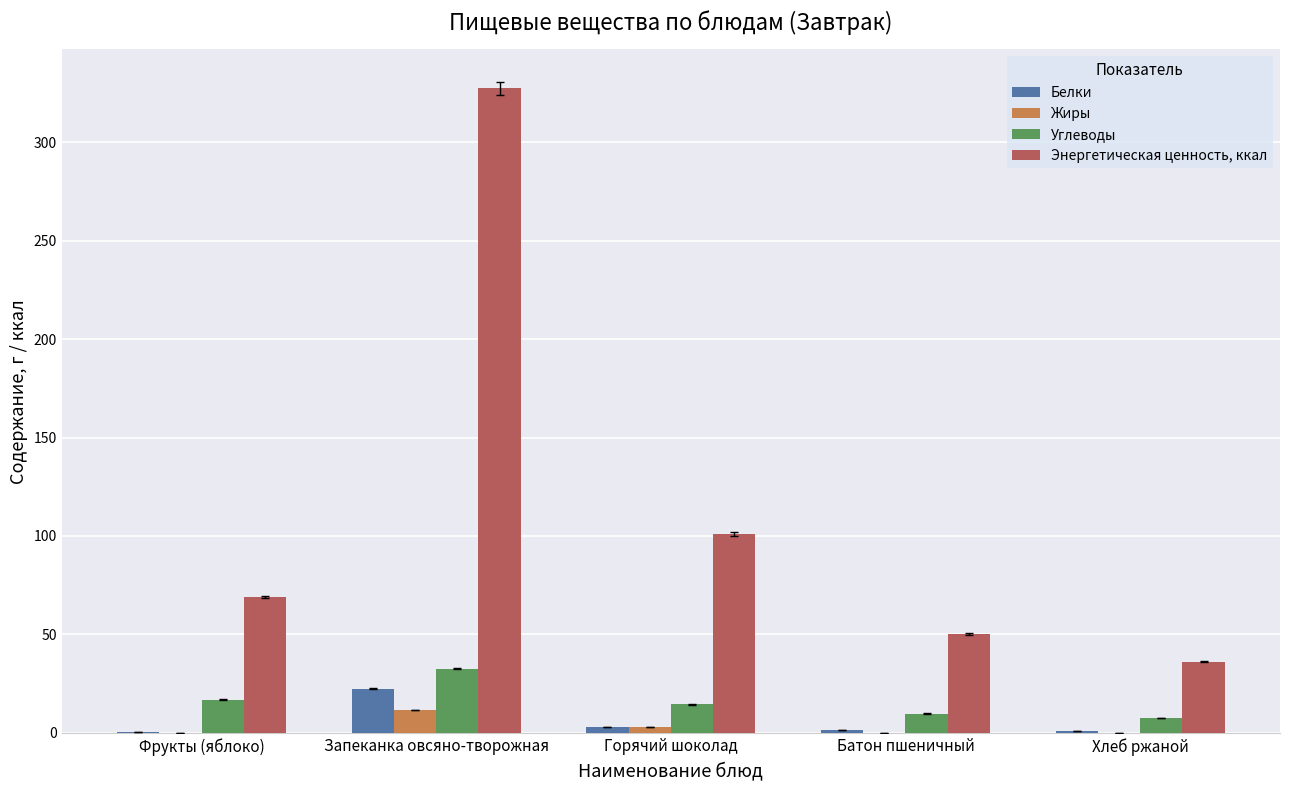

Count the number of categories in the chart.

5